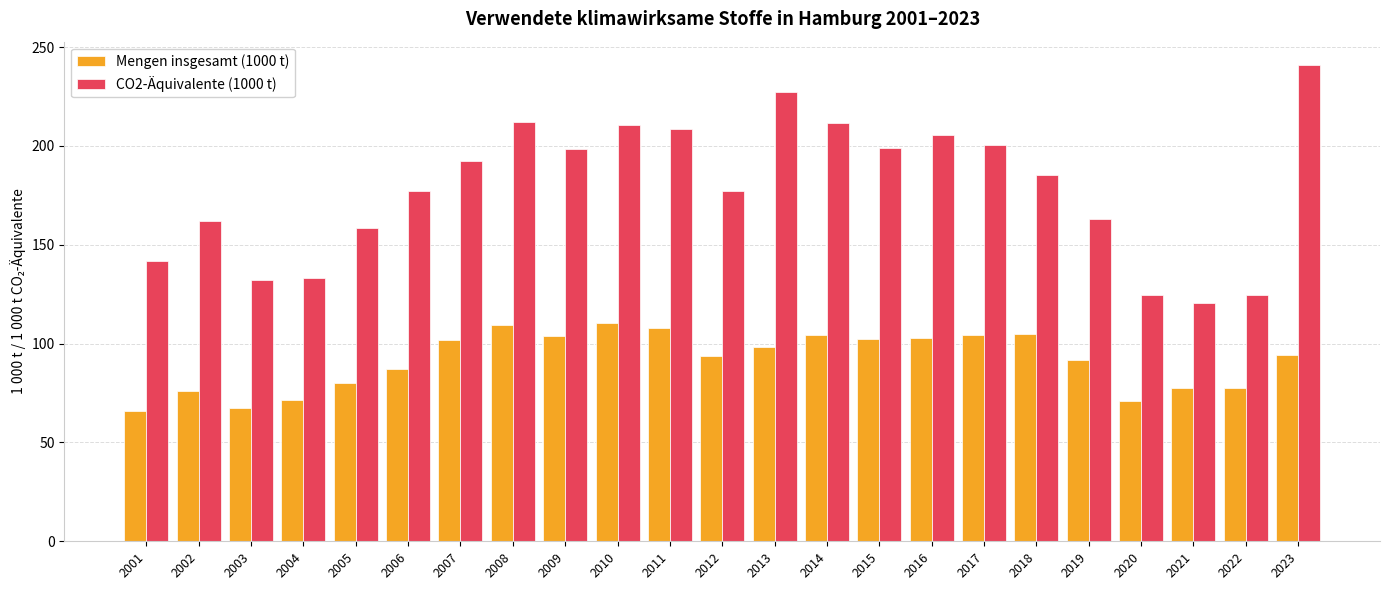

What is the maximum value for Mengen insgesamt (1000 t)?

110.5